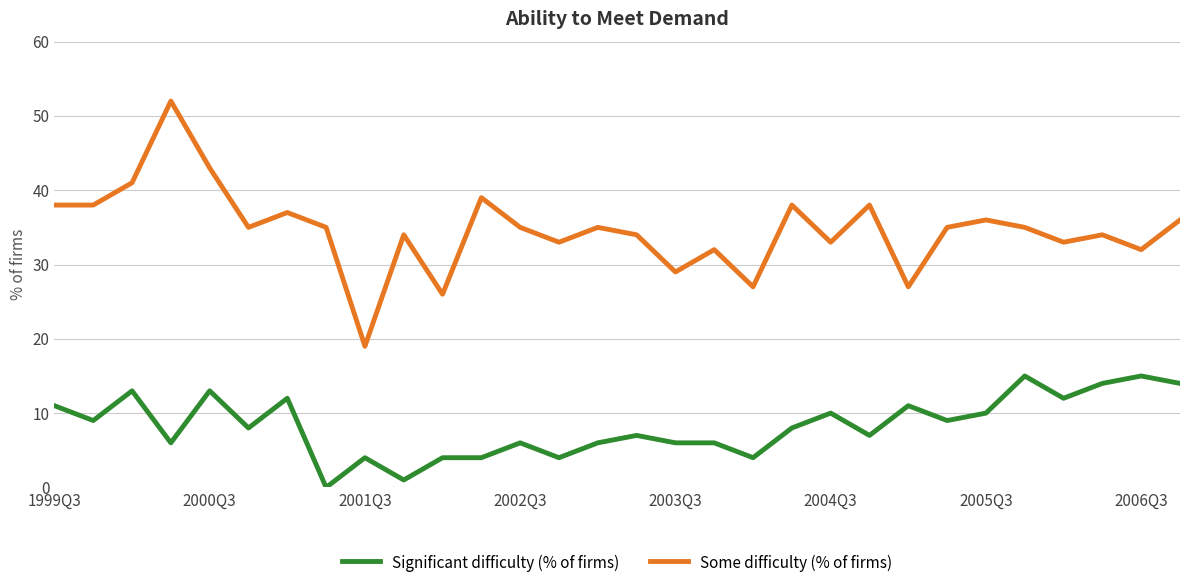

True or false: Significant difficulty (% of firms) and Some difficulty (% of firms) intersect in this chart.

False